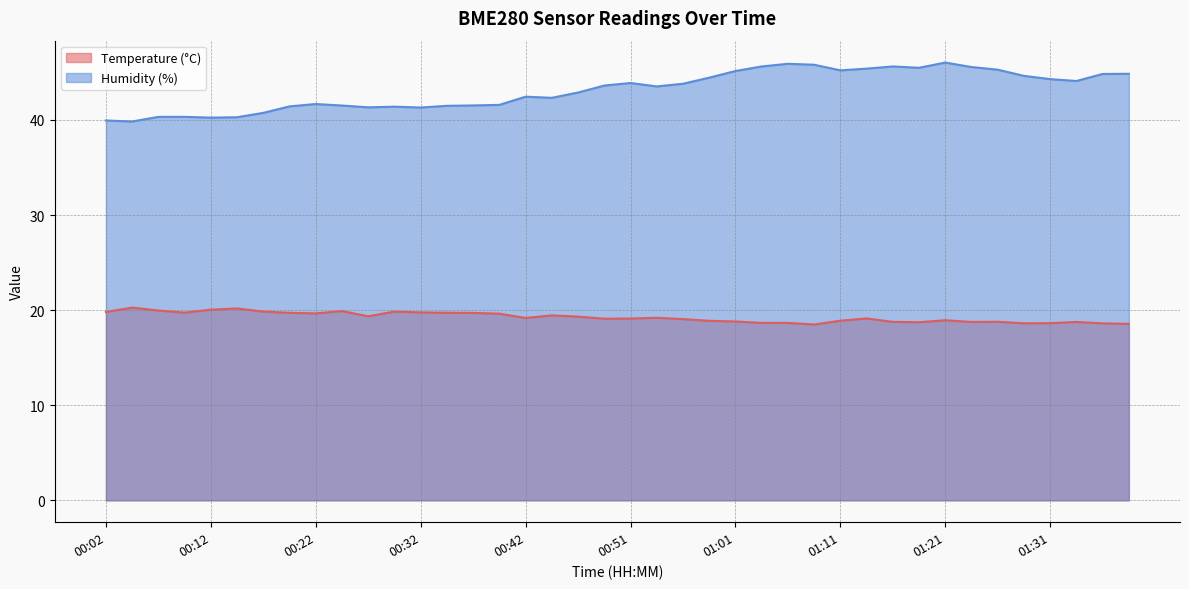

Between 01:24 and 01:38, which is larger?

01:24